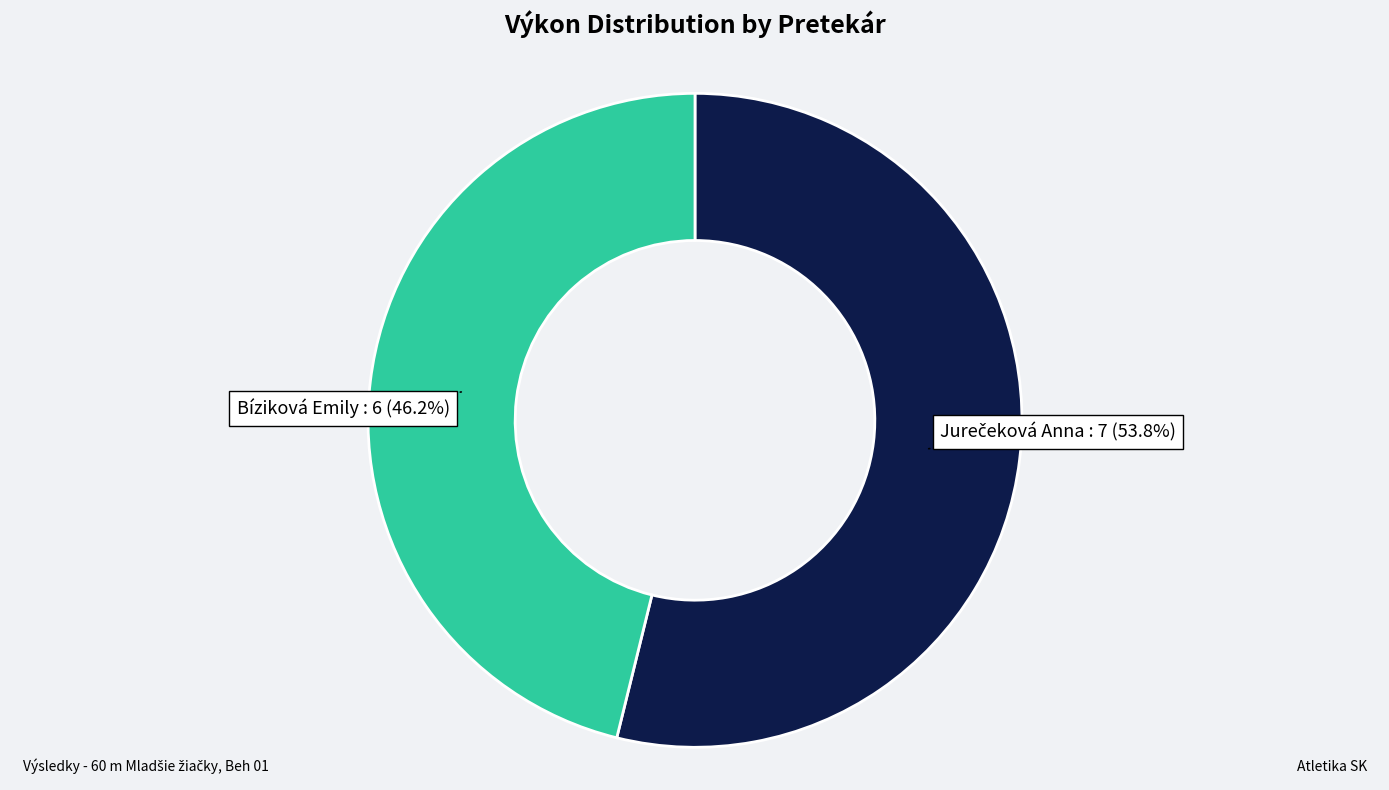

Which slice is the smallest?

Bíziková Emily